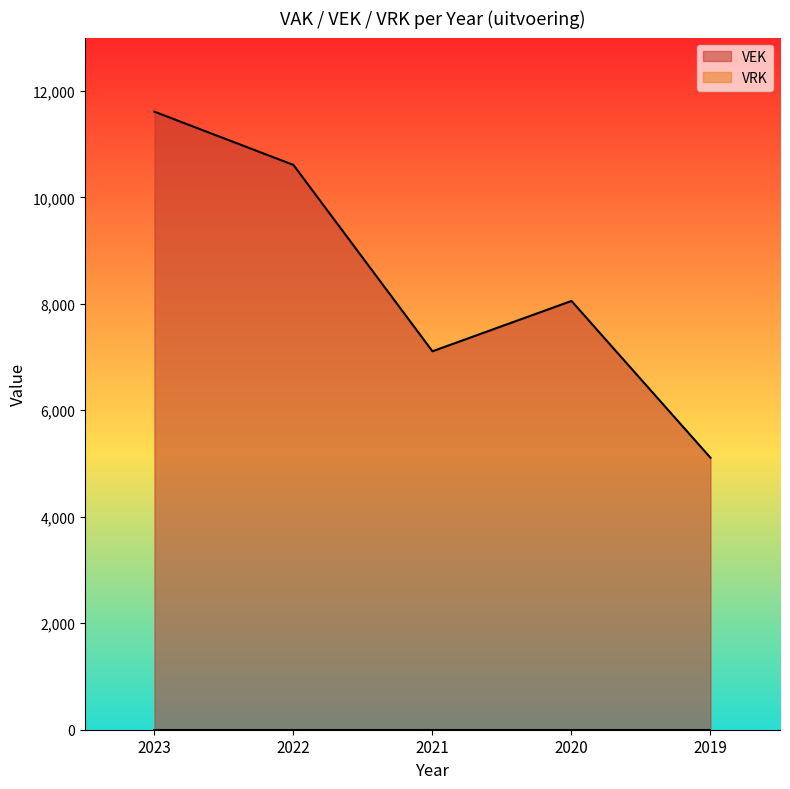

What is the difference between the maximum and minimum values?

6500